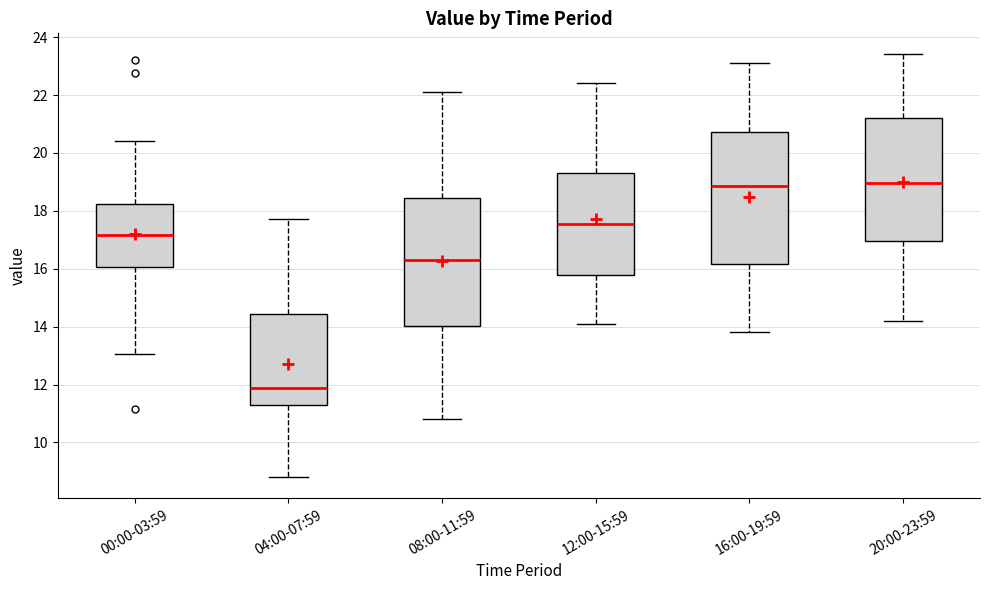

Which box has the lowest median line?

04:00-07:59